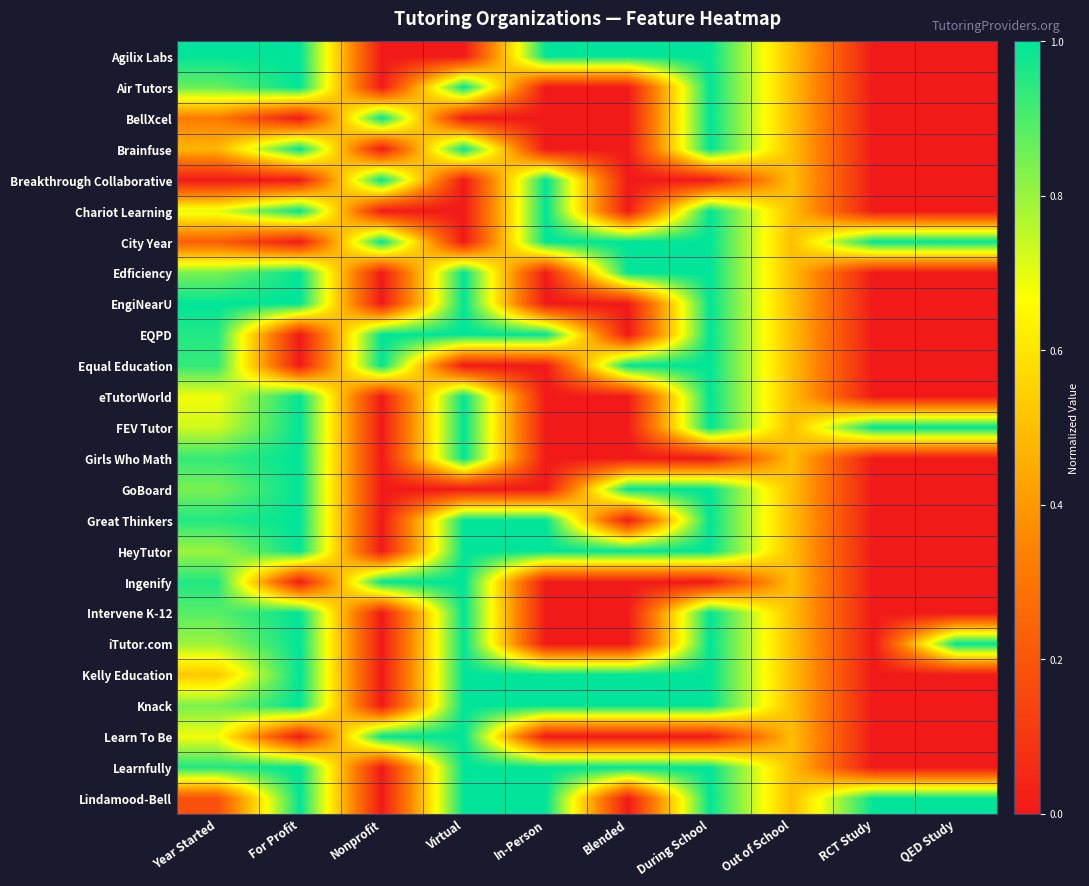

Reading left to right, extract all data points from this chart.

Agilix Labs: Year Started=1.0	For Profit=1.0	Nonprofit=0.0	Virtual=0.0	In-Person=1.0	Blended=1.0	During School=1.0	Out of School=0.5	RCT Study=0.0	QED Study=0.0
Air Tutors: Year Started=0.9	For Profit=1.0	Nonprofit=0.0	Virtual=1.0	In-Person=0.0	Blended=0.0	During School=1.0	Out of School=0.5	RCT Study=0.0	QED Study=0.0
BellXcel: Year Started=0.3	For Profit=0.0	Nonprofit=1.0	Virtual=0.0	In-Person=0.0	Blended=0.0	During School=1.0	Out of School=0.5	RCT Study=0.0	QED Study=0.0
Brainfuse: Year Started=0.5	For Profit=1.0	Nonprofit=0.0	Virtual=1.0	In-Person=0.0	Blended=0.0	During School=1.0	Out of School=0.5	RCT Study=0.0	QED Study=0.0
Breakthrough Collaborative: Year Started=0.0	For Profit=0.0	Nonprofit=1.0	Virtual=0.0	In-Person=1.0	Blended=0.0	During School=0.0	Out of School=0.5	RCT Study=0.0	QED Study=0.0
Chariot Learning: Year Started=0.7	For Profit=1.0	Nonprofit=0.0	Virtual=0.0	In-Person=1.0	Blended=0.0	During School=1.0	Out of School=0.5	RCT Study=0.0	QED Study=0.0
City Year: Year Started=0.2	For Profit=0.0	Nonprofit=1.0	Virtual=0.0	In-Person=1.0	Blended=1.0	During School=1.0	Out of School=0.5	RCT Study=1.0	QED Study=1.0
Edficiency: Year Started=0.8	For Profit=1.0	Nonprofit=0.0	Virtual=1.0	In-Person=0.0	Blended=1.0	During School=1.0	Out of School=0.5	RCT Study=0.0	QED Study=0.0
EngiNearU: Year Started=1.0	For Profit=1.0	Nonprofit=0.0	Virtual=1.0	In-Person=0.0	Blended=0.0	During School=1.0	Out of School=0.5	RCT Study=0.0	QED Study=0.0
EQPD: Year Started=1.0	For Profit=0.0	Nonprofit=1.0	Virtual=1.0	In-Person=1.0	Blended=0.0	During School=1.0	Out of School=0.5	RCT Study=0.0	QED Study=0.0
Equal Education: Year Started=0.9	For Profit=0.0	Nonprofit=1.0	Virtual=0.0	In-Person=0.0	Blended=1.0	During School=1.0	Out of School=0.5	RCT Study=0.0	QED Study=0.0
eTutorWorld: Year Started=0.7	For Profit=1.0	Nonprofit=0.0	Virtual=1.0	In-Person=0.0	Blended=0.0	During School=1.0	Out of School=0.5	RCT Study=0.0	QED Study=0.0
FEV Tutor: Year Started=0.7	For Profit=1.0	Nonprofit=0.0	Virtual=1.0	In-Person=0.0	Blended=0.0	During School=1.0	Out of School=0.5	RCT Study=1.0	QED Study=1.0
Girls Who Math: Year Started=0.9	For Profit=1.0	Nonprofit=0.0	Virtual=1.0	In-Person=0.0	Blended=0.0	During School=0.0	Out of School=0.5	RCT Study=0.0	QED Study=0.0
GoBoard: Year Started=0.8	For Profit=1.0	Nonprofit=0.0	Virtual=0.0	In-Person=0.0	Blended=1.0	During School=1.0	Out of School=0.5	RCT Study=0.0	QED Study=0.0
Great Thinkers: Year Started=1.0	For Profit=1.0	Nonprofit=0.0	Virtual=1.0	In-Person=1.0	Blended=0.0	During School=1.0	Out of School=0.5	RCT Study=0.0	QED Study=0.0
HeyTutor: Year Started=0.8	For Profit=1.0	Nonprofit=0.0	Virtual=1.0	In-Person=1.0	Blended=1.0	During School=1.0	Out of School=0.5	RCT Study=0.0	QED Study=0.0
Ingenify: Year Started=1.0	For Profit=0.0	Nonprofit=1.0	Virtual=1.0	In-Person=0.0	Blended=0.0	During School=0.0	Out of School=0.5	RCT Study=0.0	QED Study=0.0
Intervene K-12: Year Started=0.9	For Profit=1.0	Nonprofit=0.0	Virtual=1.0	In-Person=0.0	Blended=0.0	During School=1.0	Out of School=0.5	RCT Study=0.0	QED Study=0.0
iTutor.com: Year Started=0.8	For Profit=1.0	Nonprofit=0.0	Virtual=1.0	In-Person=0.0	Blended=0.0	During School=1.0	Out of School=0.5	RCT Study=0.0	QED Study=1.0
Kelly Education: Year Started=0.5	For Profit=1.0	Nonprofit=0.0	Virtual=1.0	In-Person=1.0	Blended=1.0	During School=1.0	Out of School=0.5	RCT Study=0.0	QED Study=0.0
Knack: Year Started=0.8	For Profit=1.0	Nonprofit=0.0	Virtual=1.0	In-Person=1.0	Blended=1.0	During School=1.0	Out of School=0.5	RCT Study=0.0	QED Study=0.0
Learn To Be: Year Started=0.7	For Profit=0.0	Nonprofit=1.0	Virtual=1.0	In-Person=0.0	Blended=0.0	During School=0.0	Out of School=0.5	RCT Study=0.0	QED Study=0.0
Learnfully: Year Started=1.0	For Profit=1.0	Nonprofit=0.0	Virtual=1.0	In-Person=1.0	Blended=1.0	During School=1.0	Out of School=0.5	RCT Study=0.0	QED Study=0.0
Lindamood-Bell: Year Started=0.2	For Profit=1.0	Nonprofit=0.0	Virtual=1.0	In-Person=1.0	Blended=0.0	During School=1.0	Out of School=0.5	RCT Study=1.0	QED Study=1.0